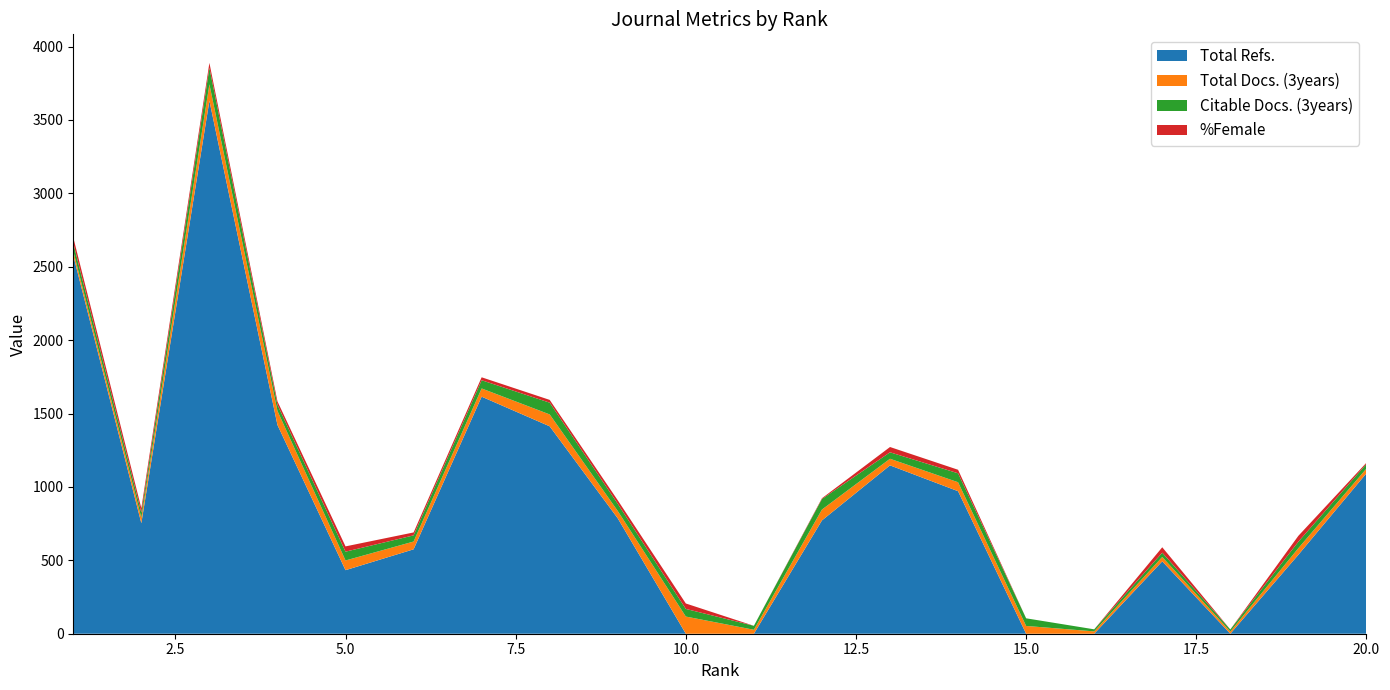

Reading left to right, what are all the values shown in this chart?

Total Refs.: 2577	753	3631	1422	433	575	1615	1413	786	0	0	772	1147	971	0	0	493	0	538	1093
Total Docs. (3years): 30	37	112	96	66	53	56	81	50	117	27	74	45	61	53	16	30	15	45	32
Citable Docs. (3years): 54	35	112	42	60	42	56	80	49	52	27	72	44	61	52	14	29	14	44	32
%Female: 39	30	34	23	36	20	20	19	24	37	0	5	36	24	0	0	37	0	40	8